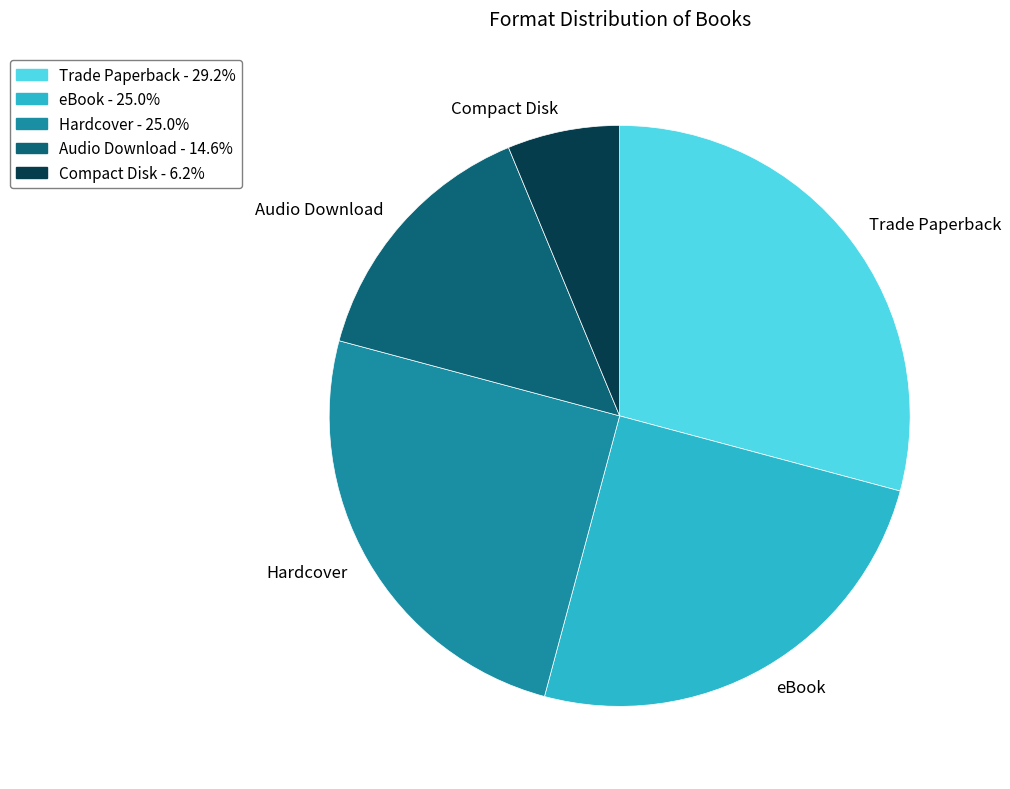

What is the ratio of the value at Trade Paperback to the value at Compact Disk?

4.7